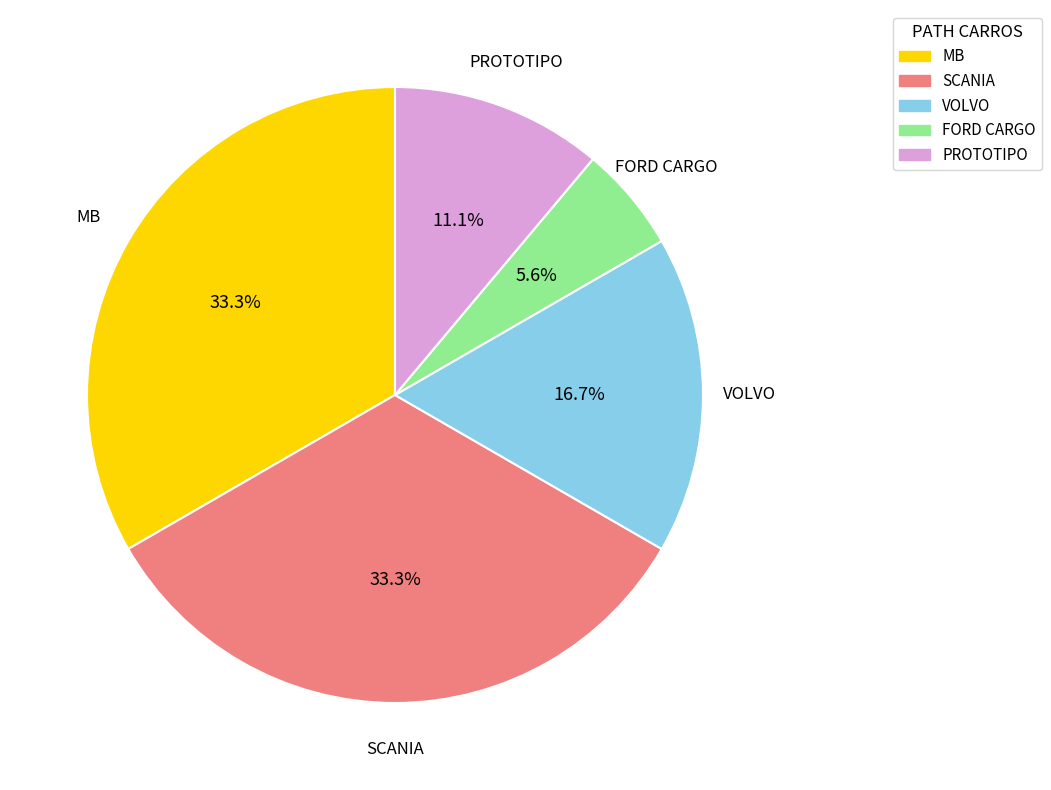

To the nearest percent, what is the difference between the largest and smallest slice percentages?

28%